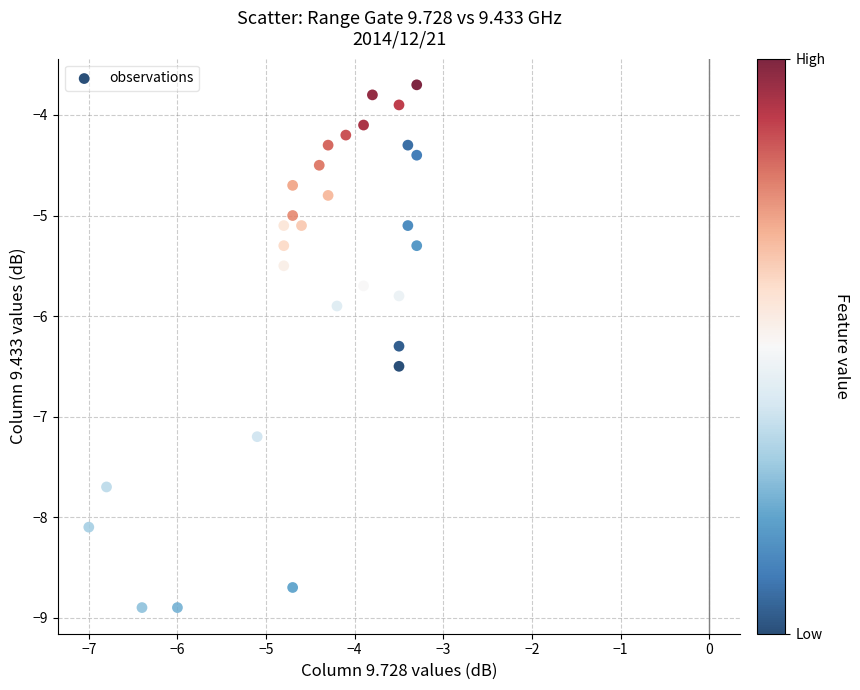

What is the range of X values (max minus min)?

3.7